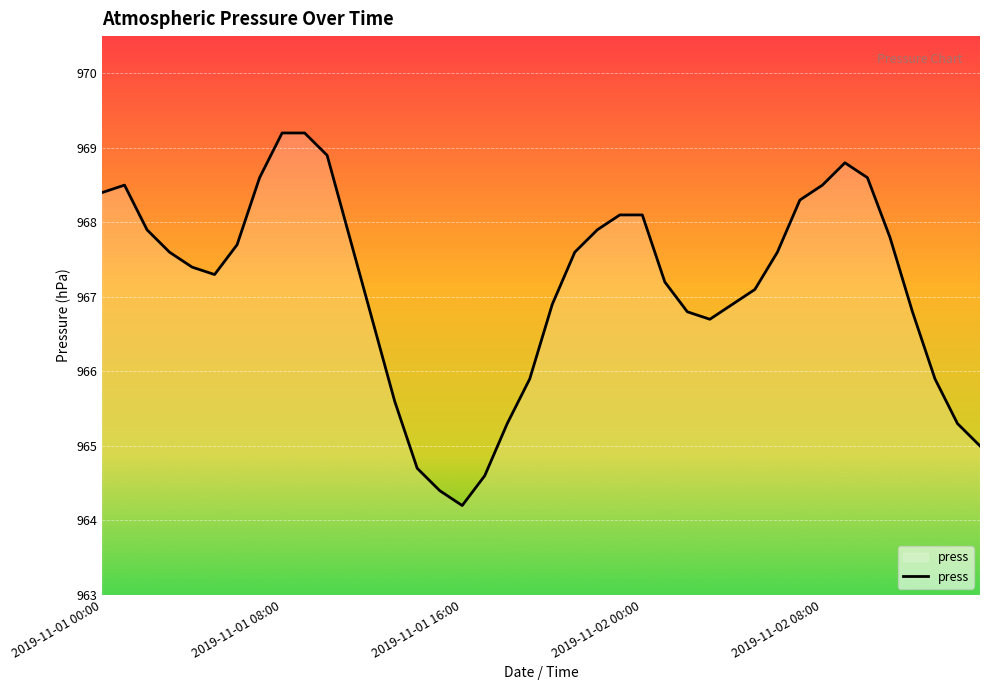

What is the maximum value shown in the chart?

969.2